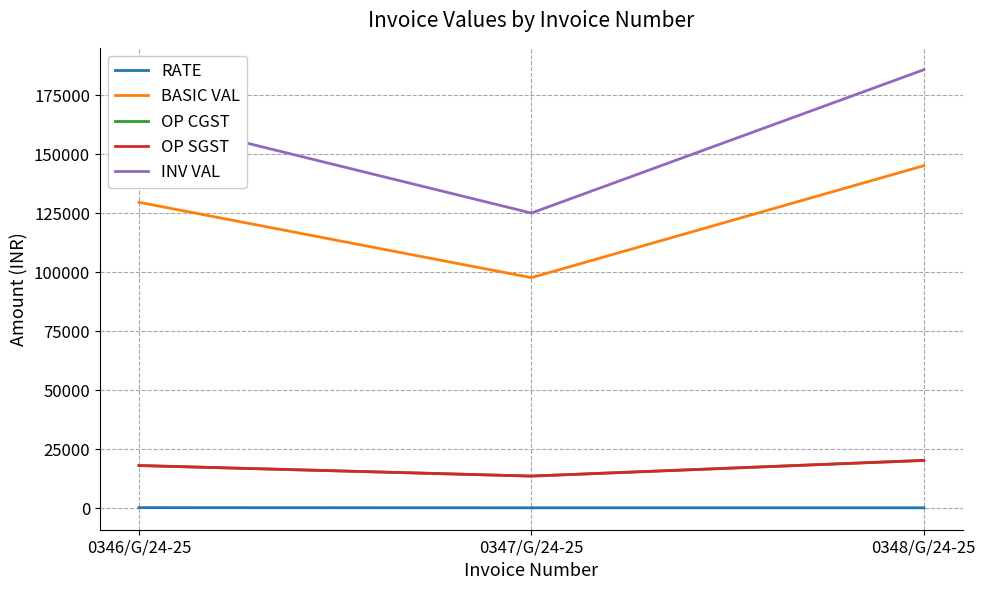

What is the label of the 3rd point from the right?

0346/G/24-25